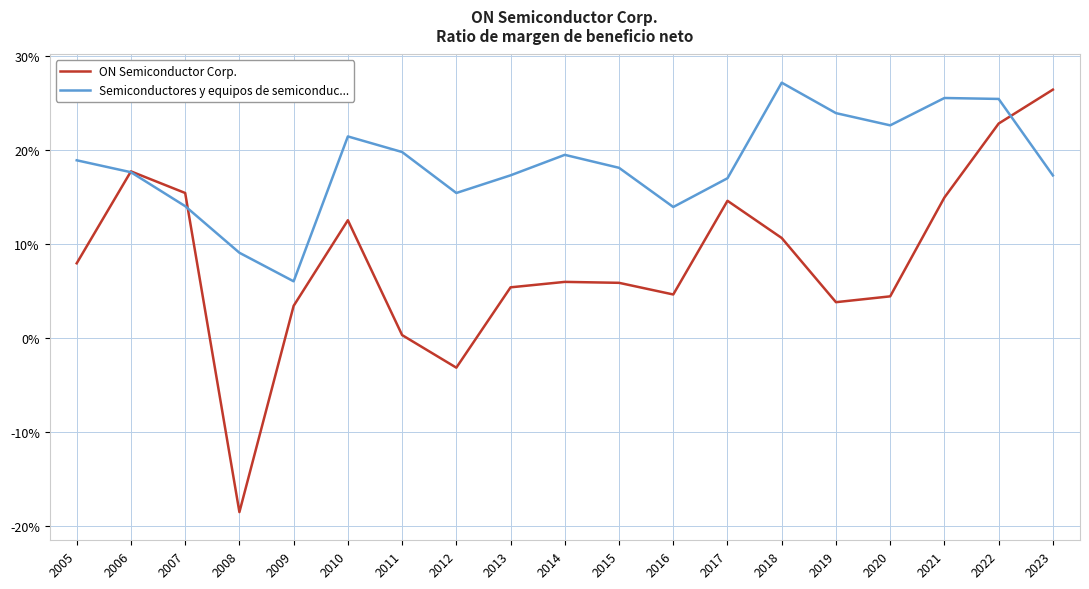

True or false: Semiconductores y equipos de semiconduc... has more than 2 points higher than both neighbors.

True